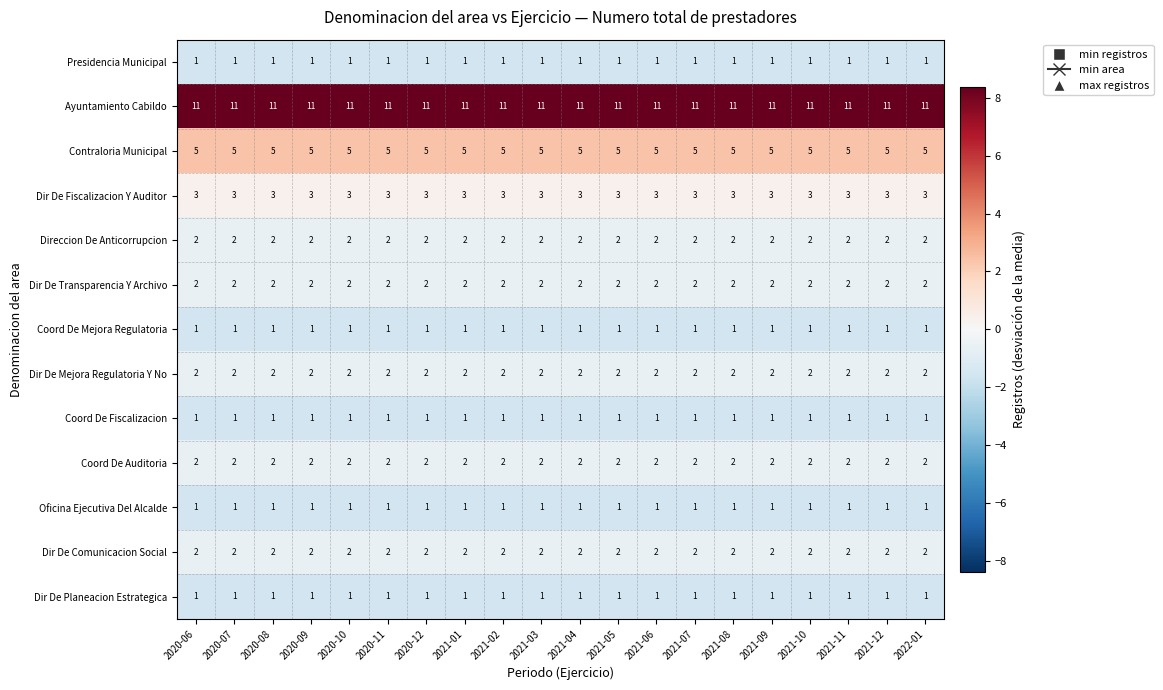

What is the sum of all Dir De Planeacion Estrategica values?

20